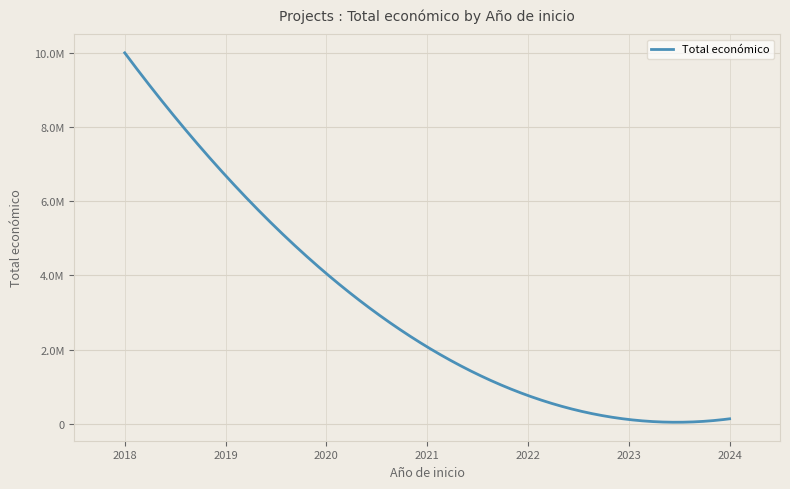

Does the chart have visible grid lines?

Yes